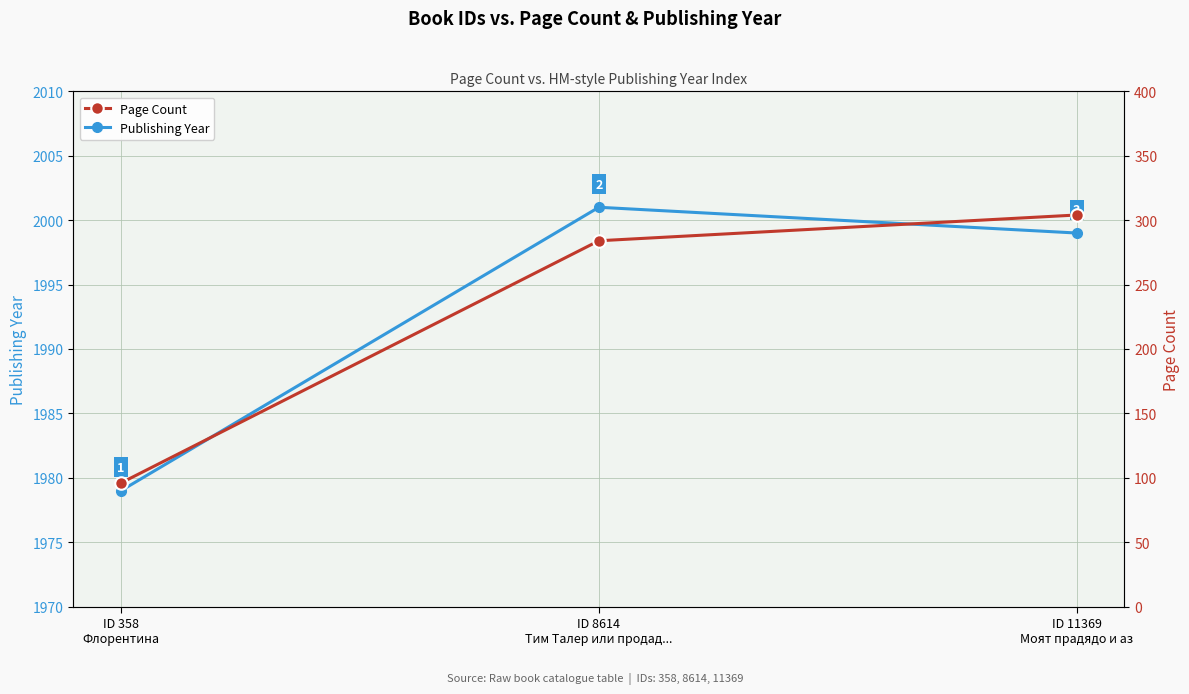

Is the value of Publishing Year at ID 11369
Моят прадядо и аз greater than the value of Page Count at ID 8614
Тим Талер или продад...?

Yes